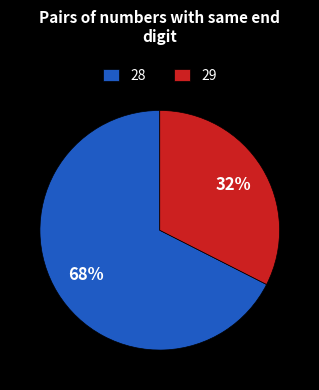

To the nearest percent, what percentage of the pie is 29?

32%